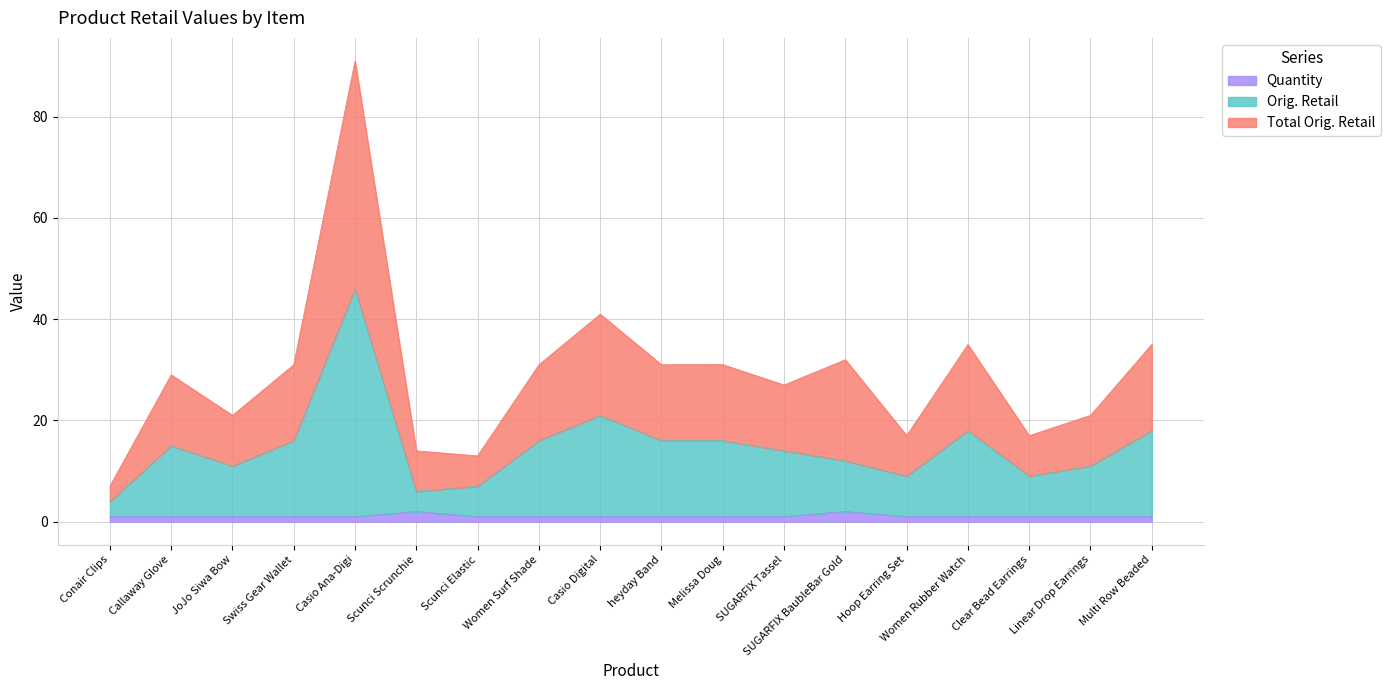

What position from the left is SUGARFIX Tassel?

12